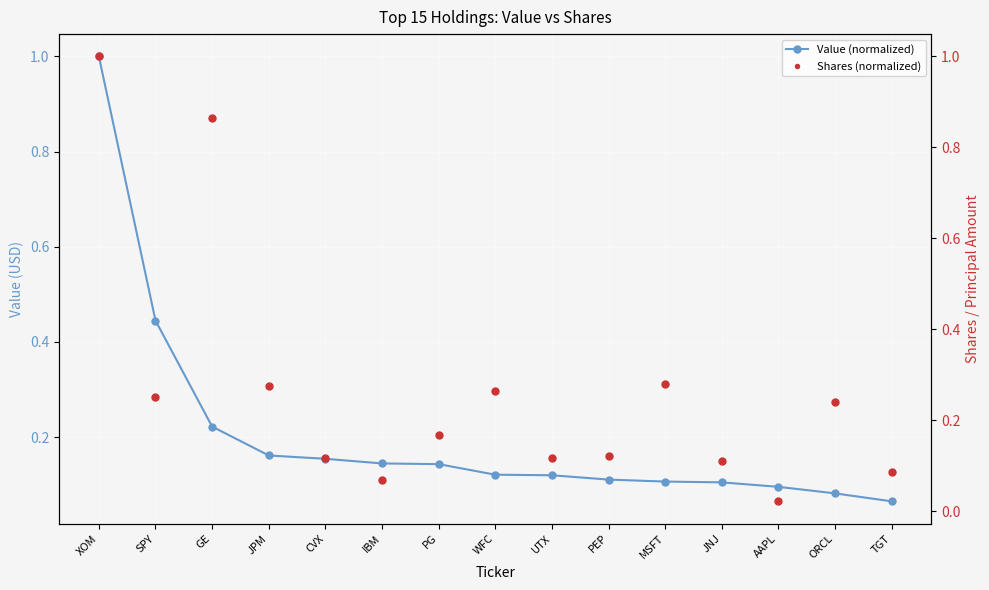

Which series has the largest Y range (max minus min)?

Shares (normalized)